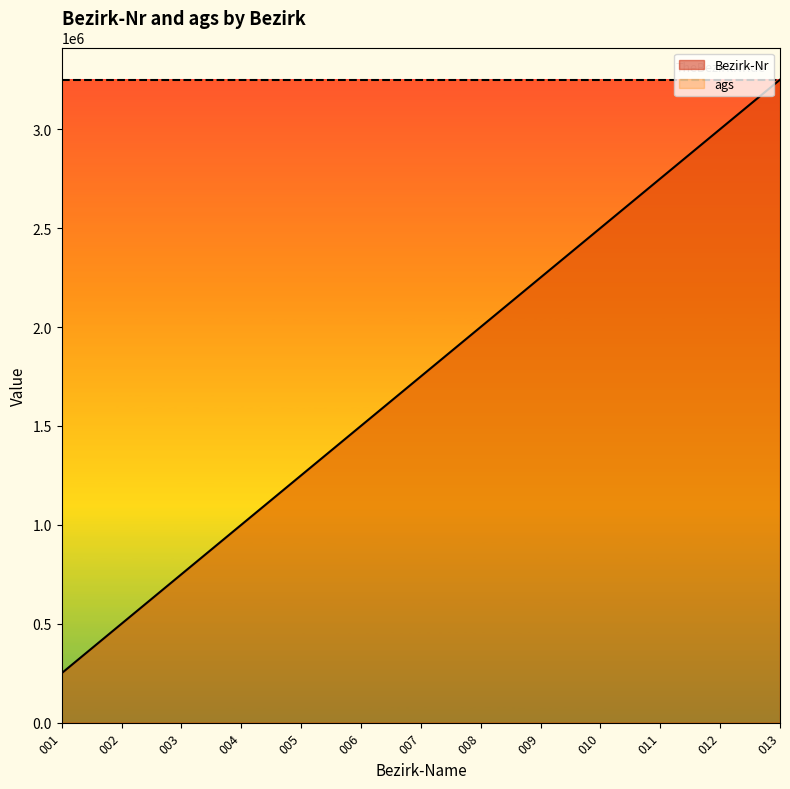

Does the chart have visible grid lines?

No